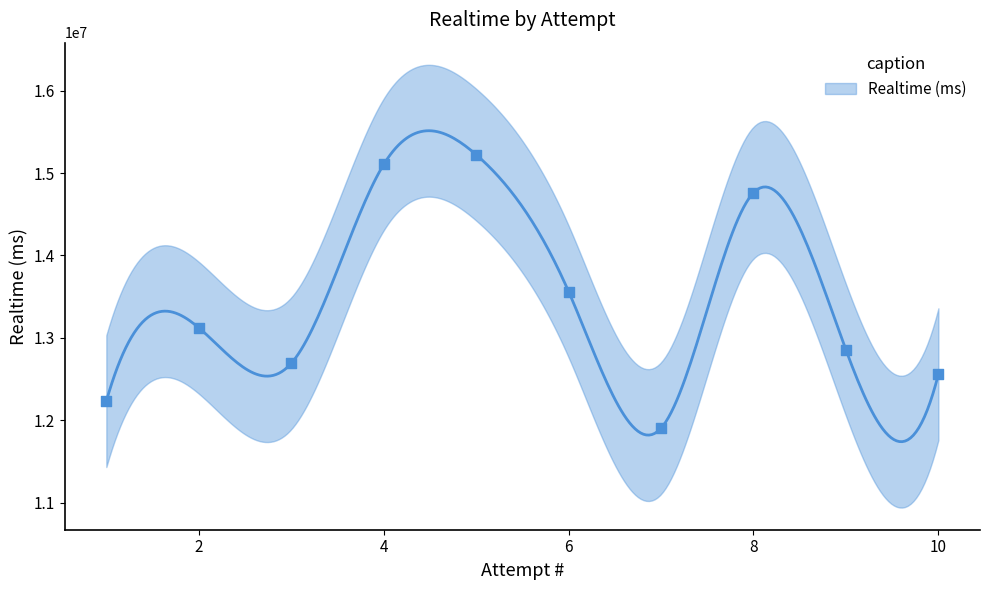

What is the change in value from 1 to 2?

+890606